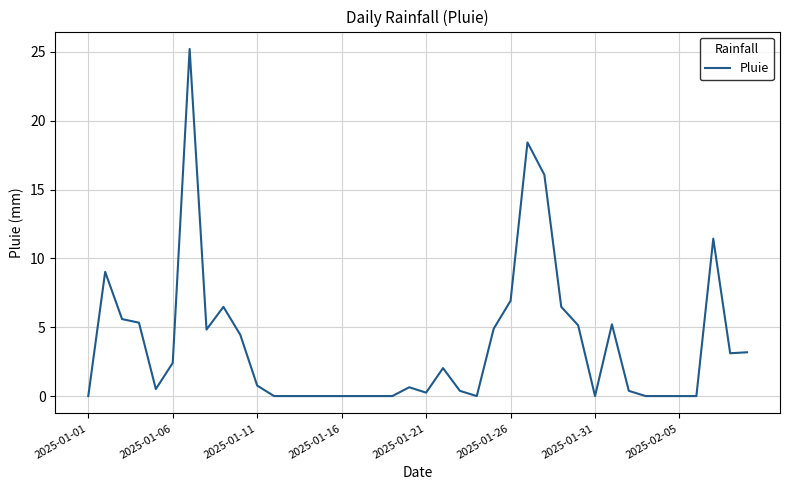

What is the maximum value shown in the chart?

25.2